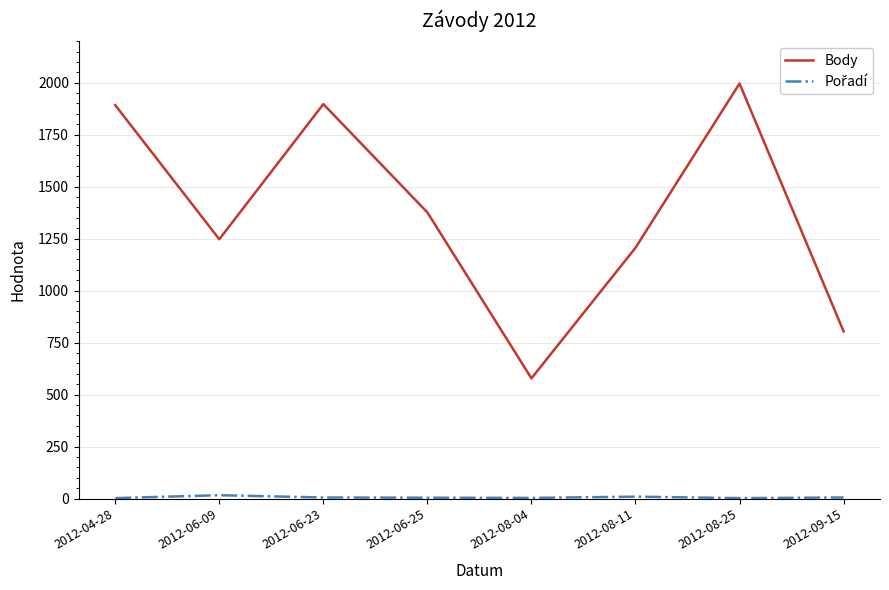

Is it true that Body equals 2042 at 2012-08-11?

False